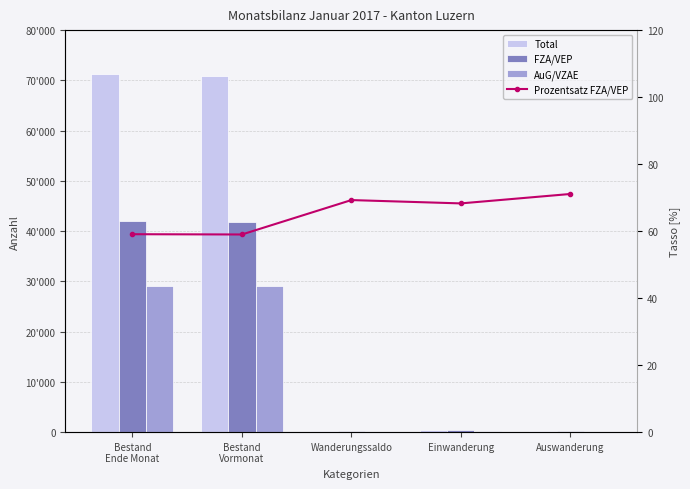

What is the value of the Total bar at the 4th from the left?

498.0